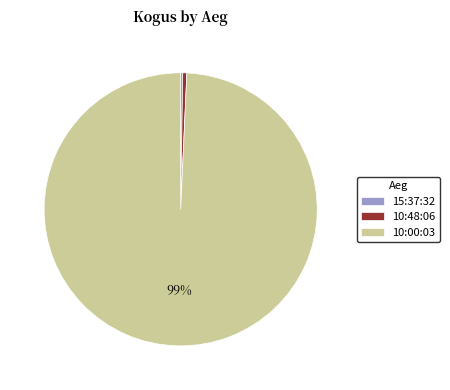

Does any single category account for the majority?

Yes